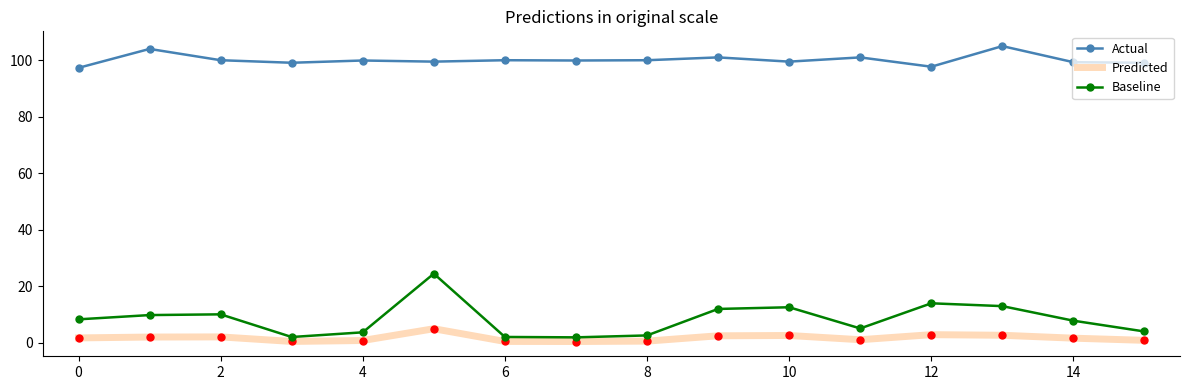

What is the minimum value shown in the chart?

0.4